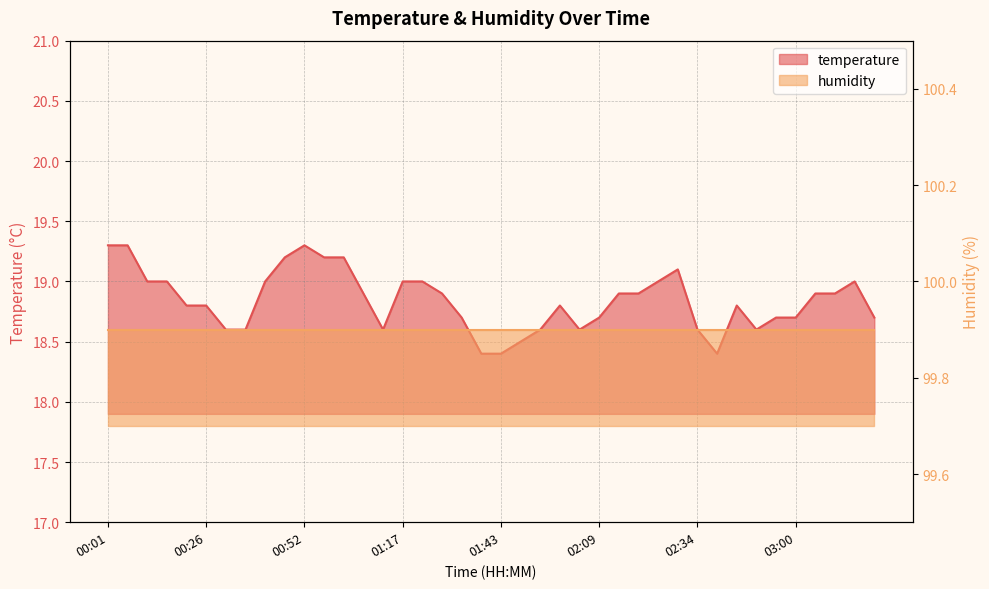

Count the values in the range 18 to 19.

33